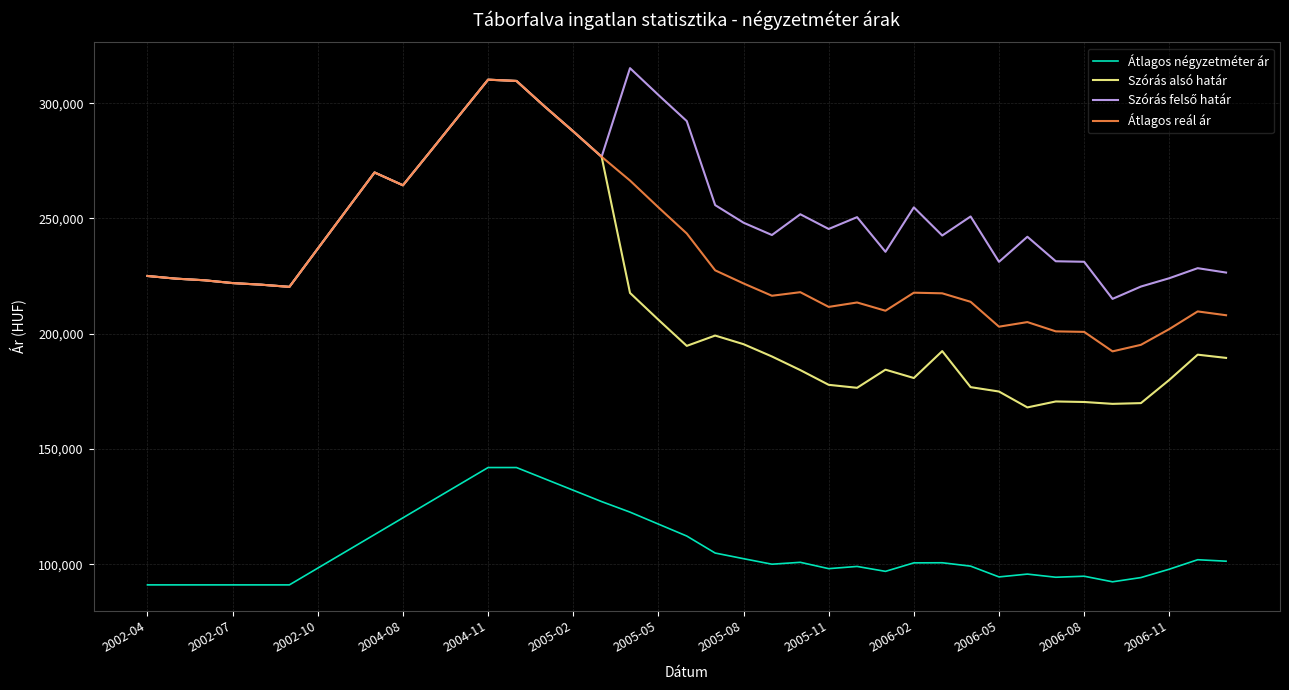

What is the minimum value for Szórás alsó határ?

168071